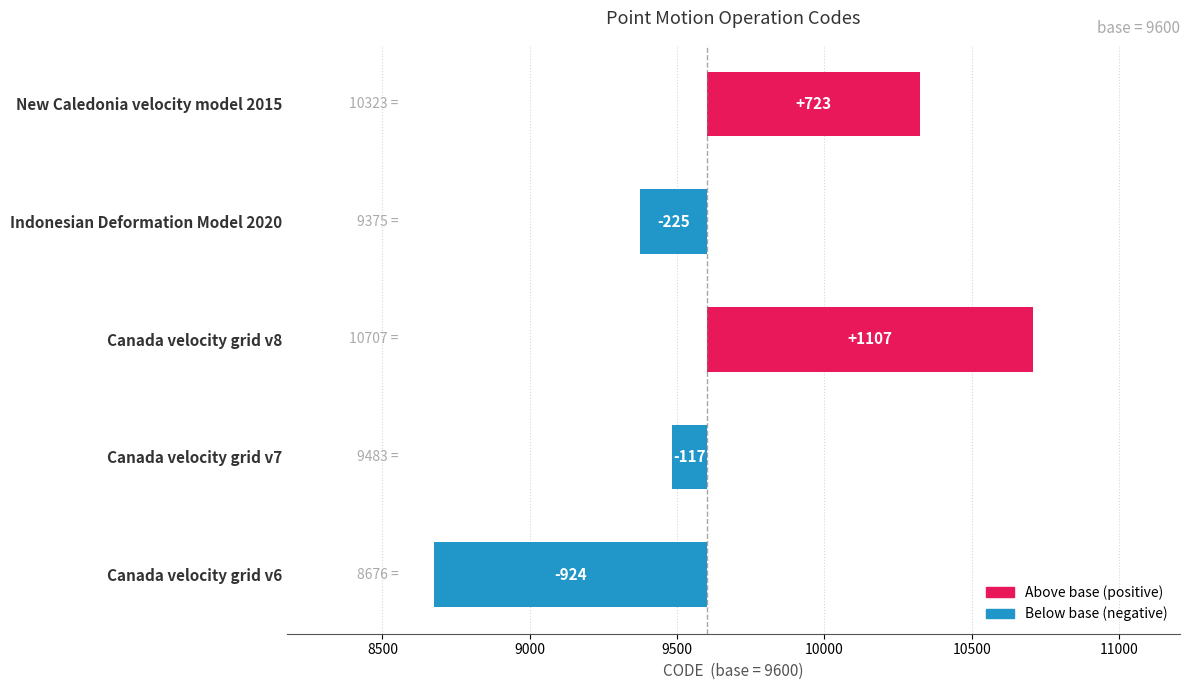

Reading right to left, list all the values displayed in this chart.

723	-225	1107	-117	-924